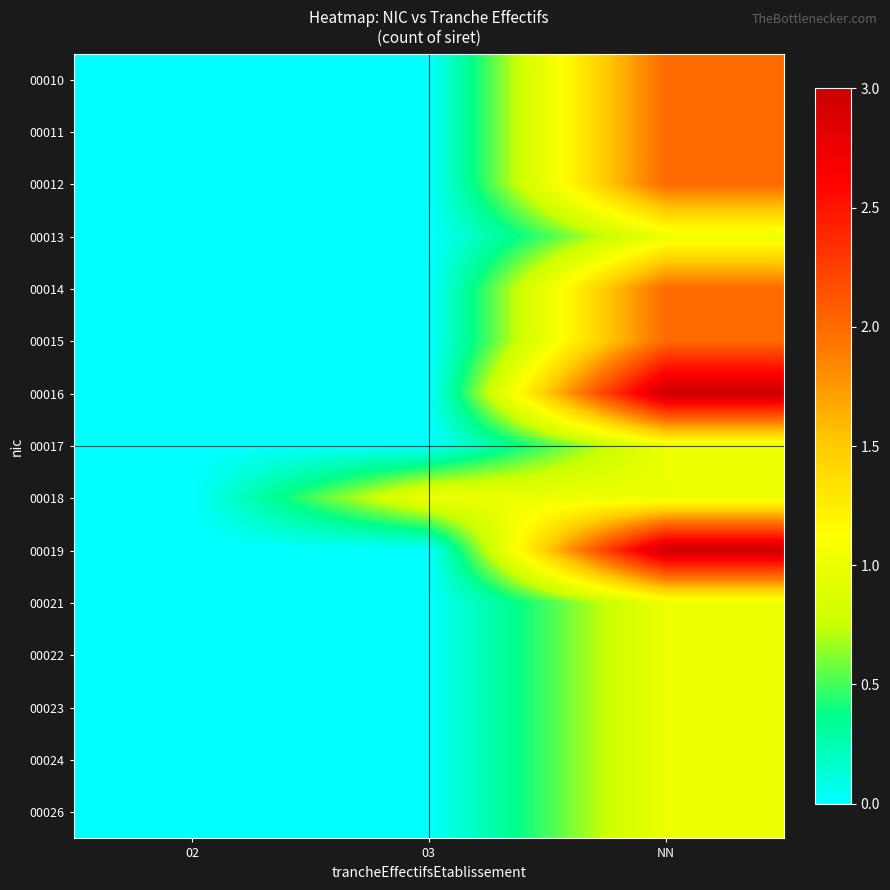

Which series has the largest range (max minus min)?

00016